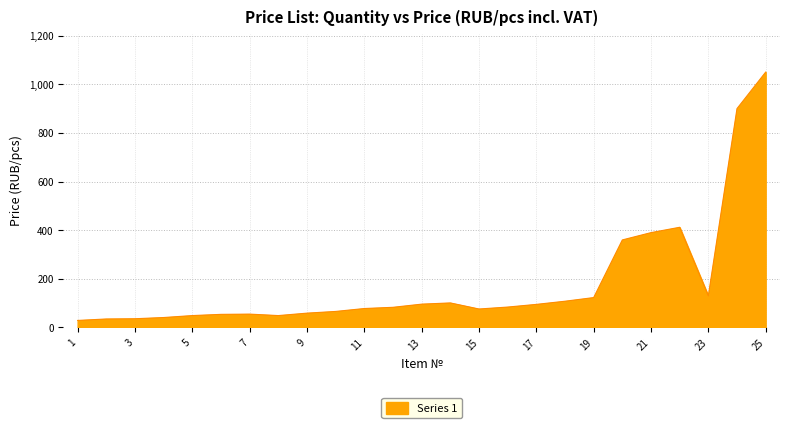

What is the maximum value shown in the chart?

1050